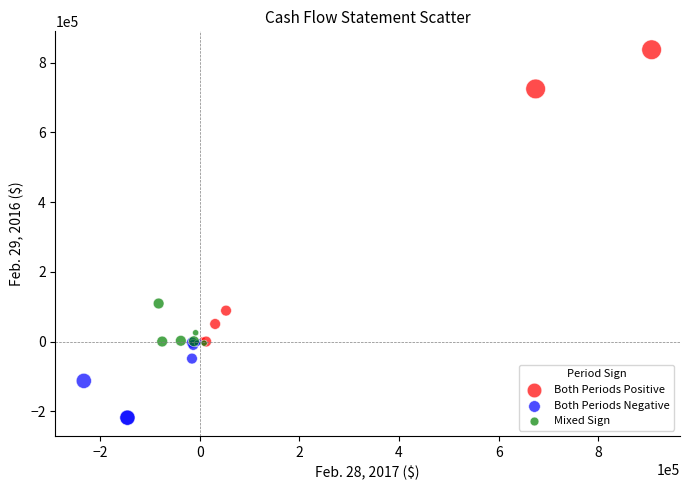

Which series has the widest spread of Y values?

Both Periods Positive